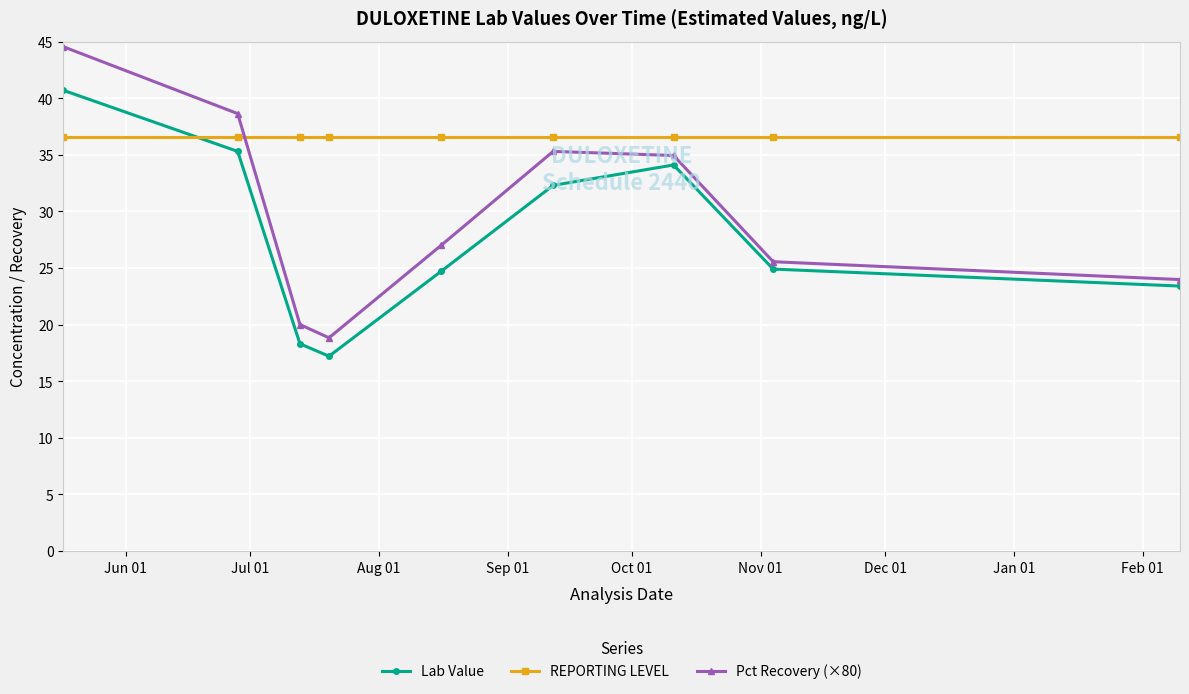

Which series has the largest total across all categories?

REPORTING LEVEL